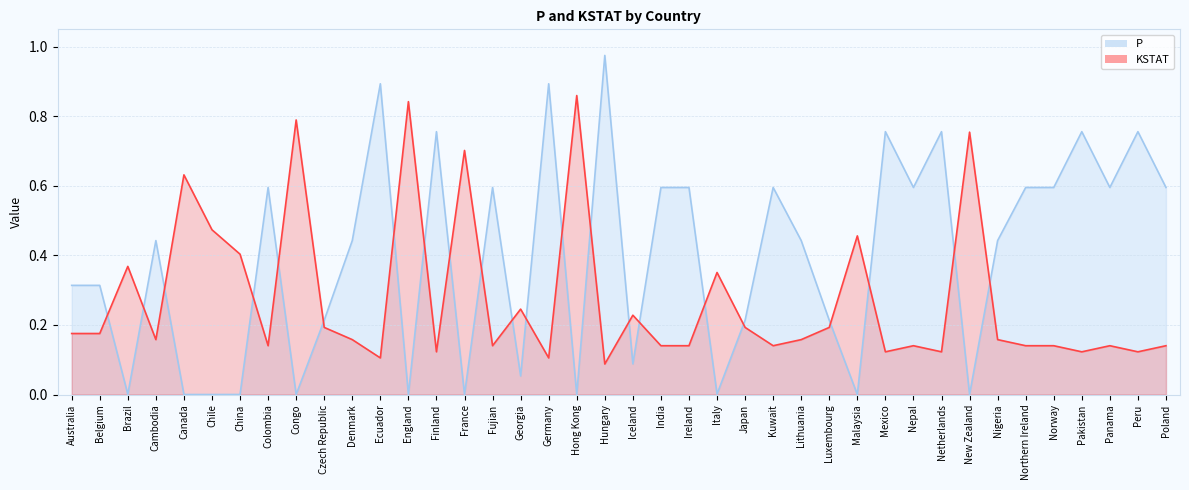

At which label is P closest to 0?

Hong Kong